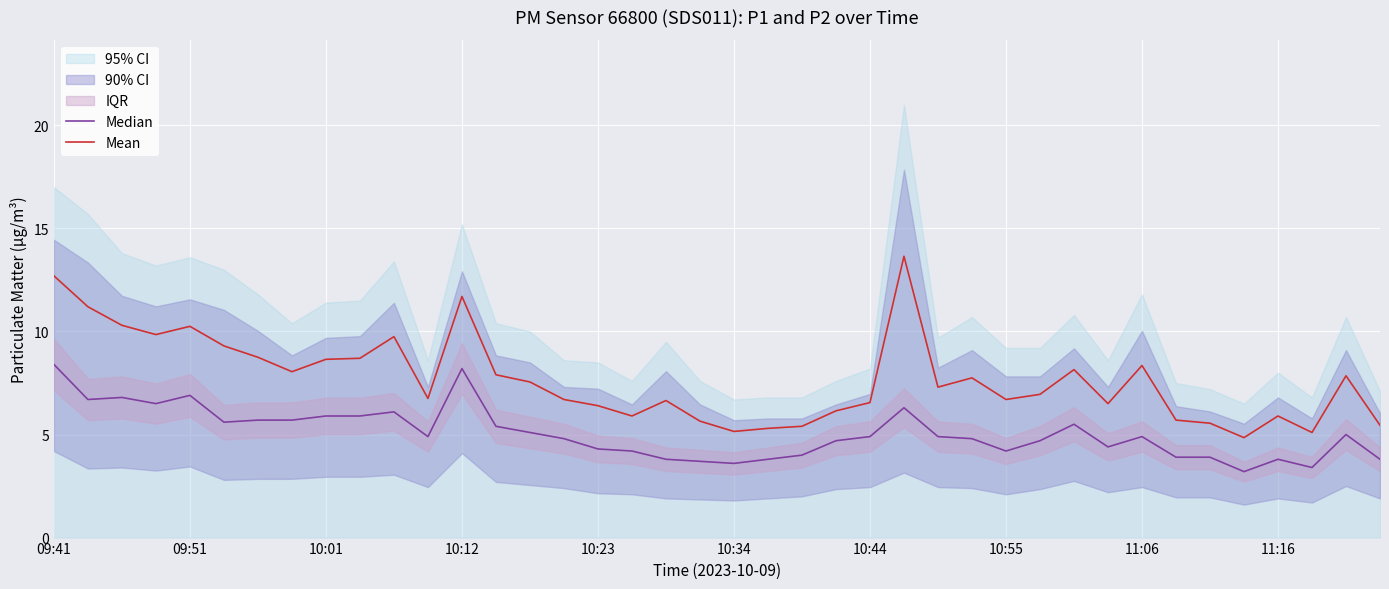

Rank the series by their average value, from lowest to highest.

Median, Mean